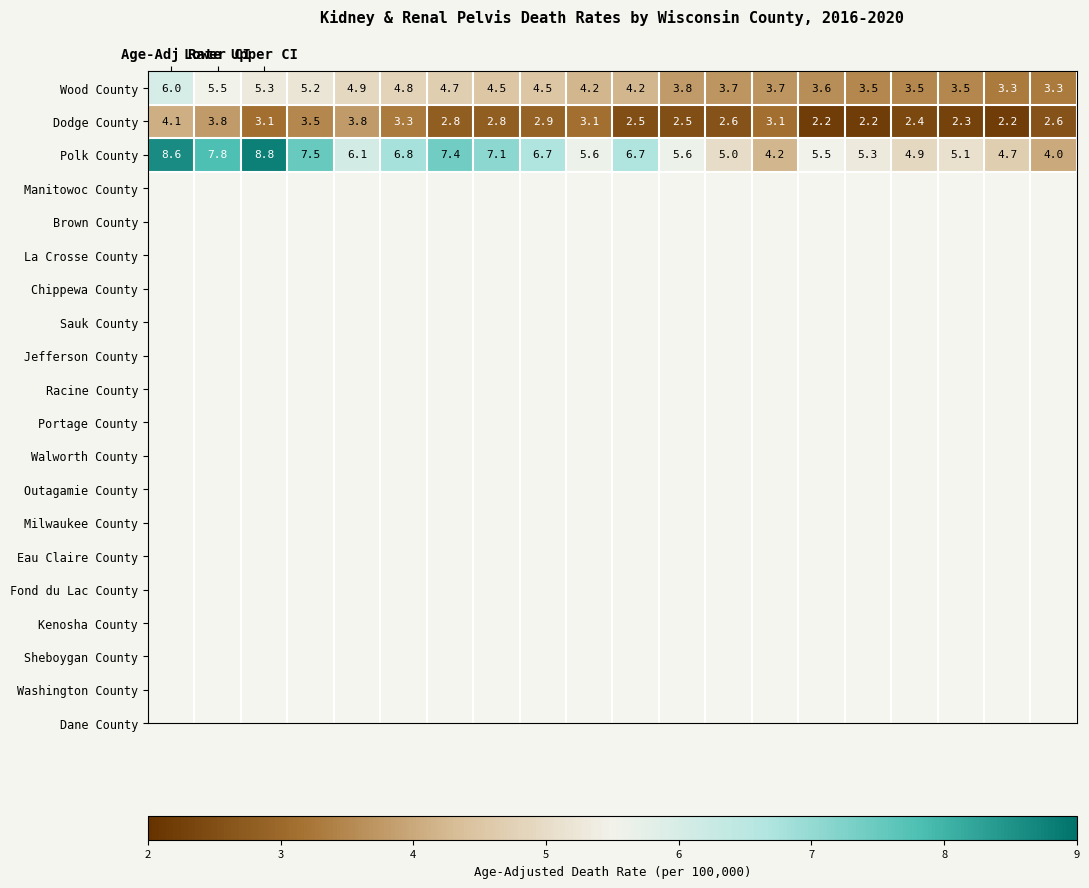

What is the difference between the second highest and second lowest values in the Dodge County series?

1.6